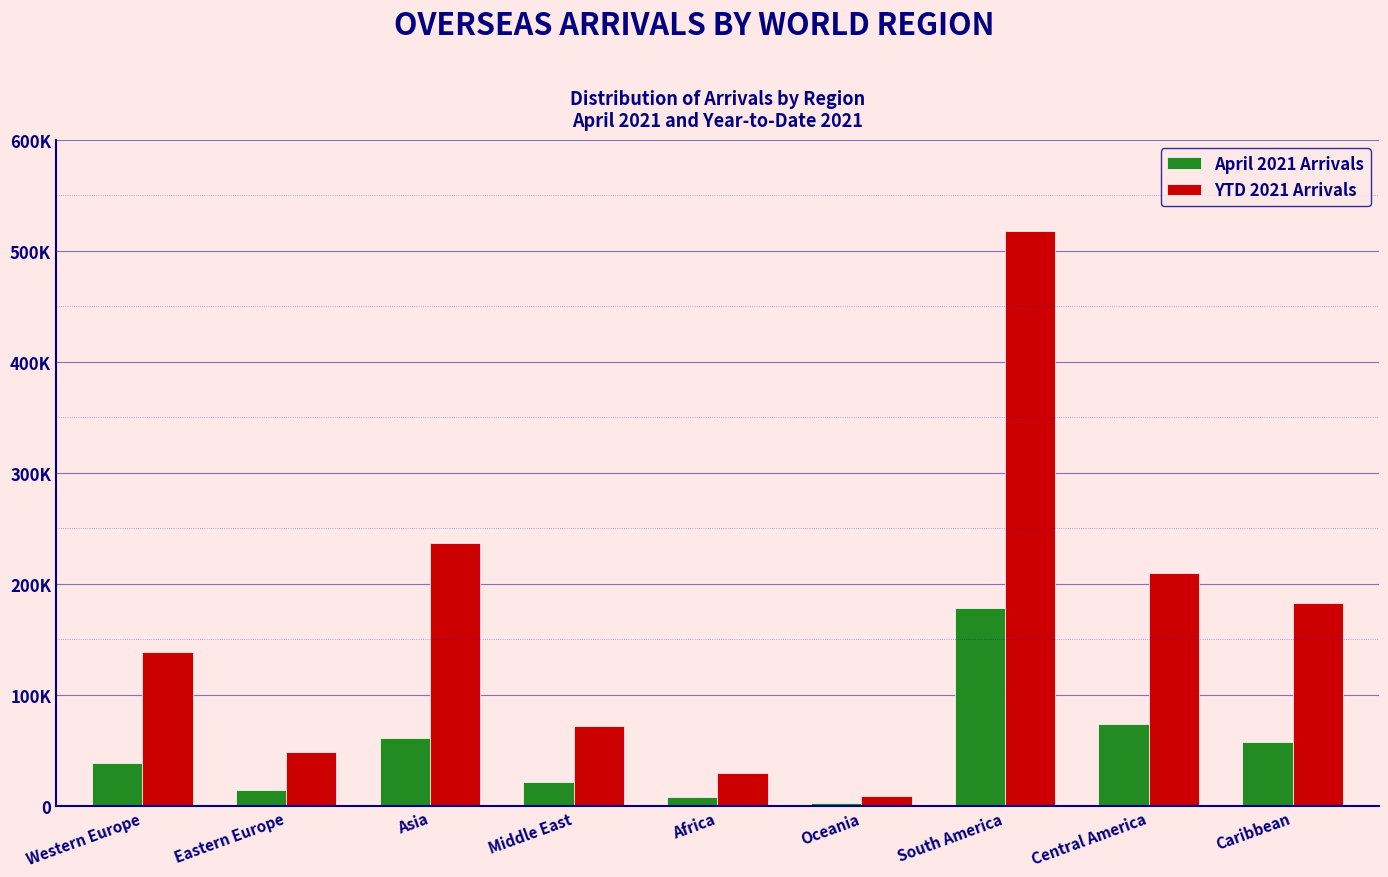

Are the bars horizontal?

No